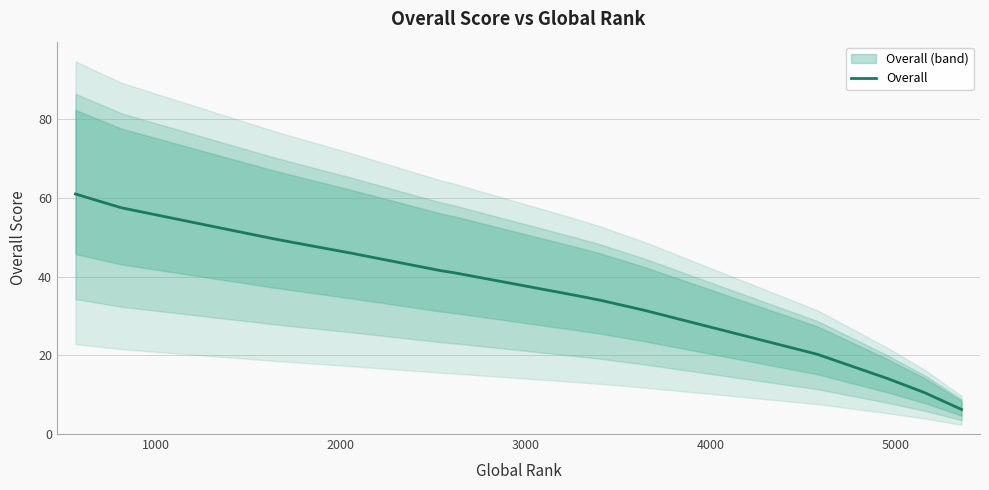

What is the minimum value shown in the chart?

6.2